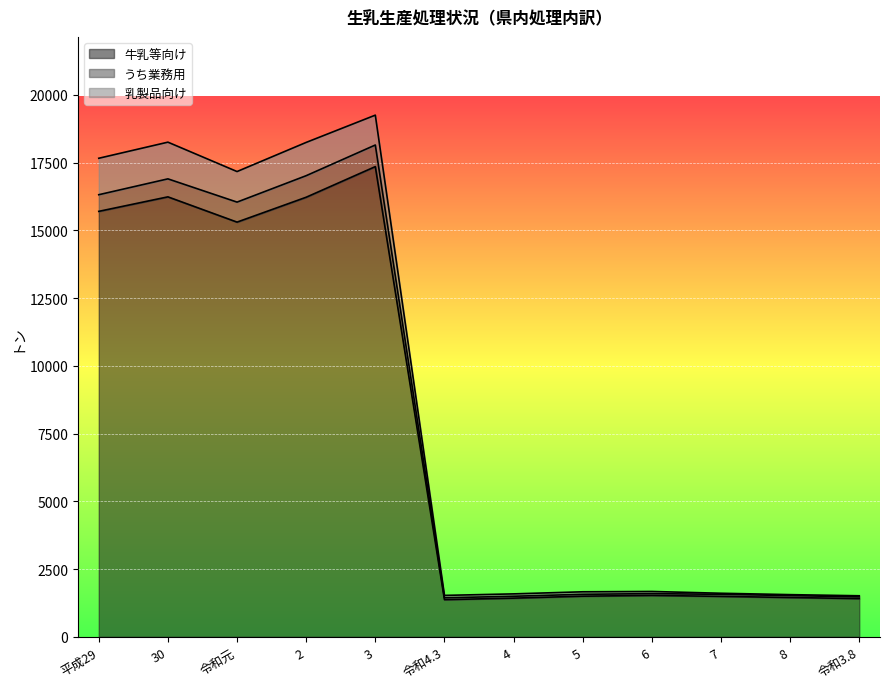

Where is 乳製品向け nearest to the value 10382?

令和元